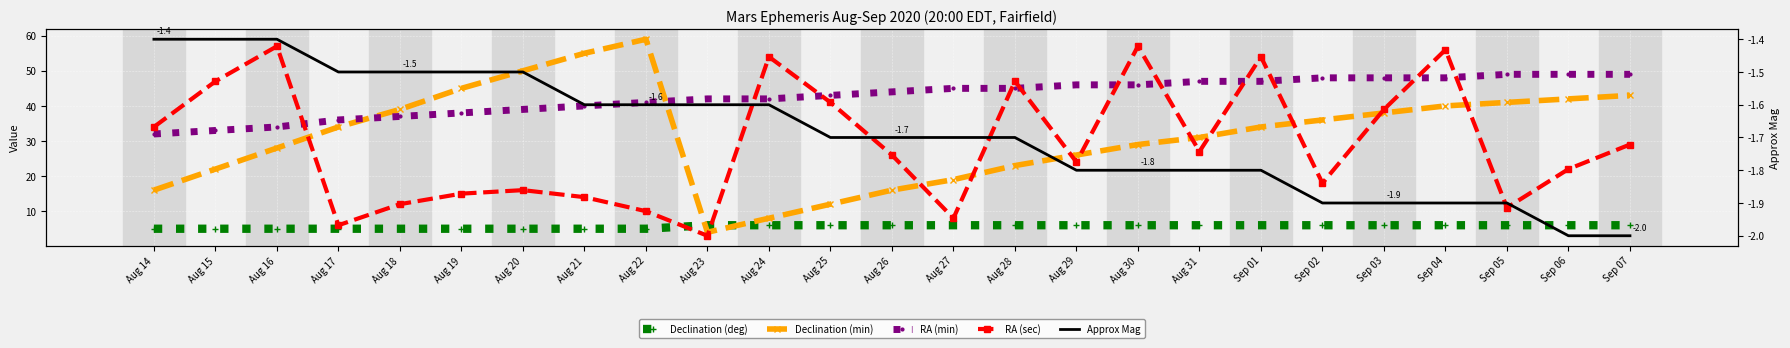

Is the value of Declination (deg) at Aug 31 greater than the value of Approx Mag at Sep 06?

Yes